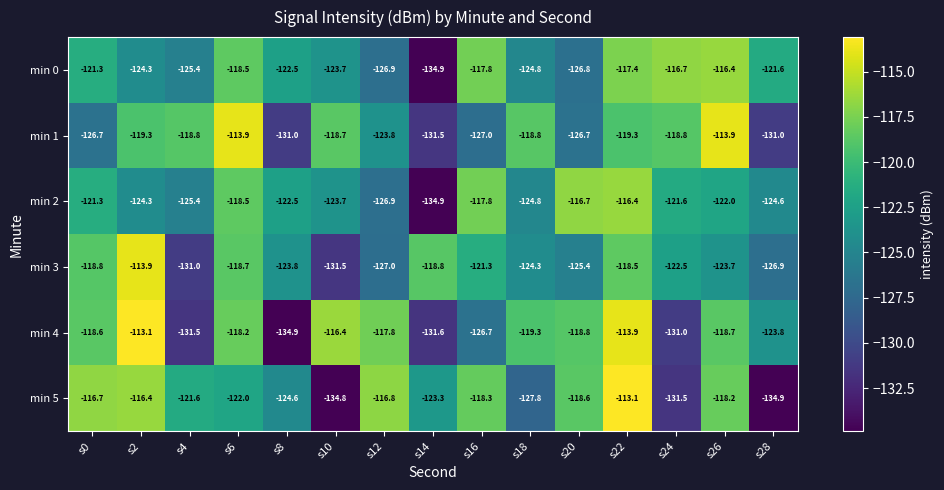

Where does the min 4 series first go above -118?

s2